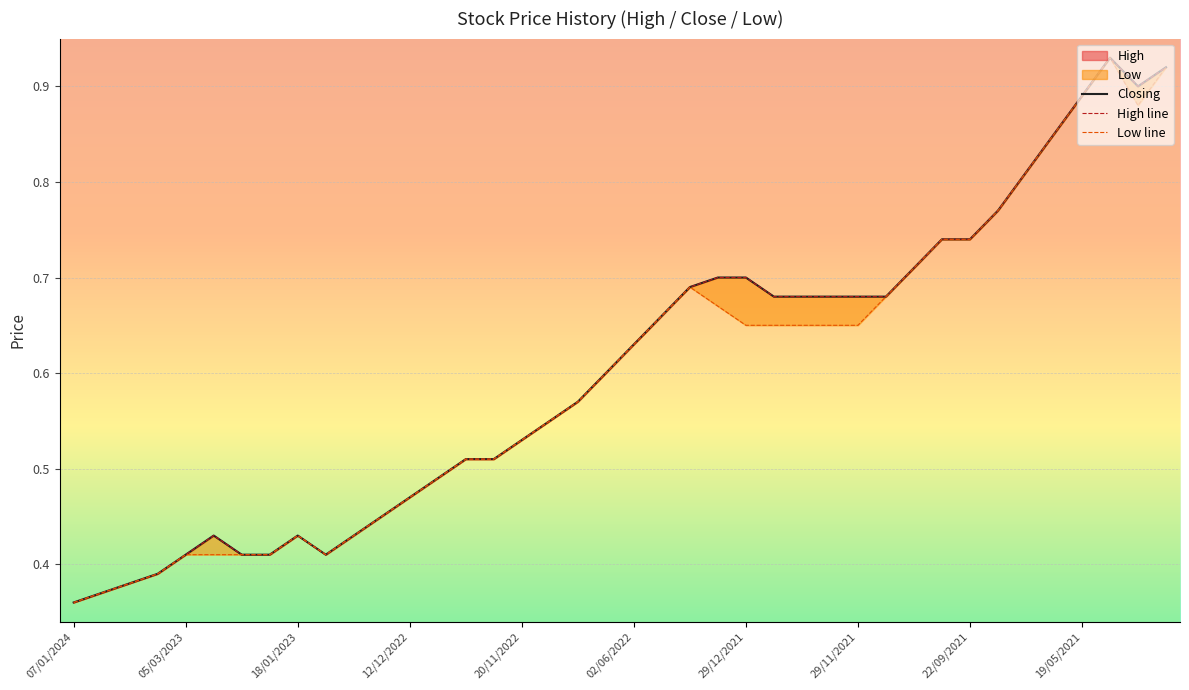

Rank the series at 22/09/2021 from lowest to highest value.

Closing, High line, Low line